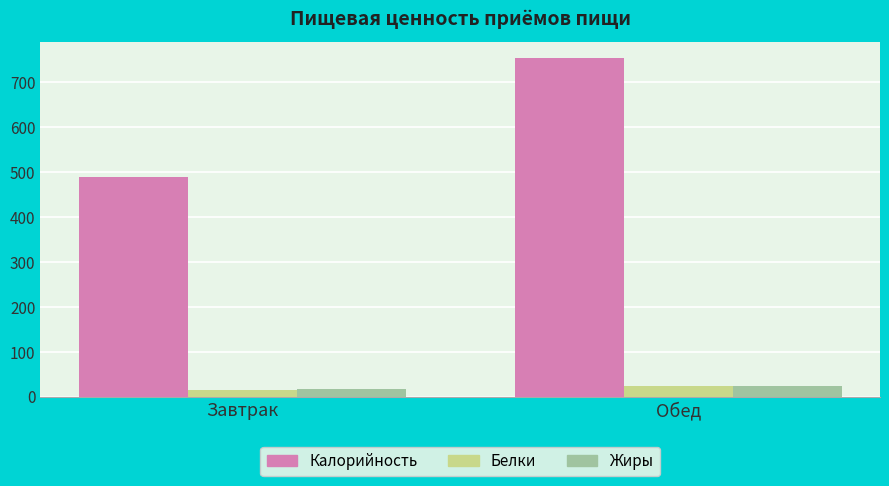

Between Завтрак and Обед, which series saw the biggest shift?

Калорийность